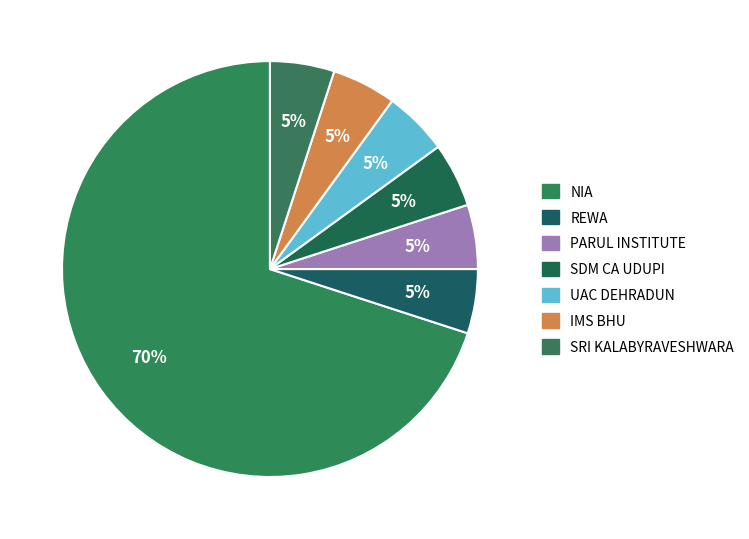

How many segments does this pie chart have?

7